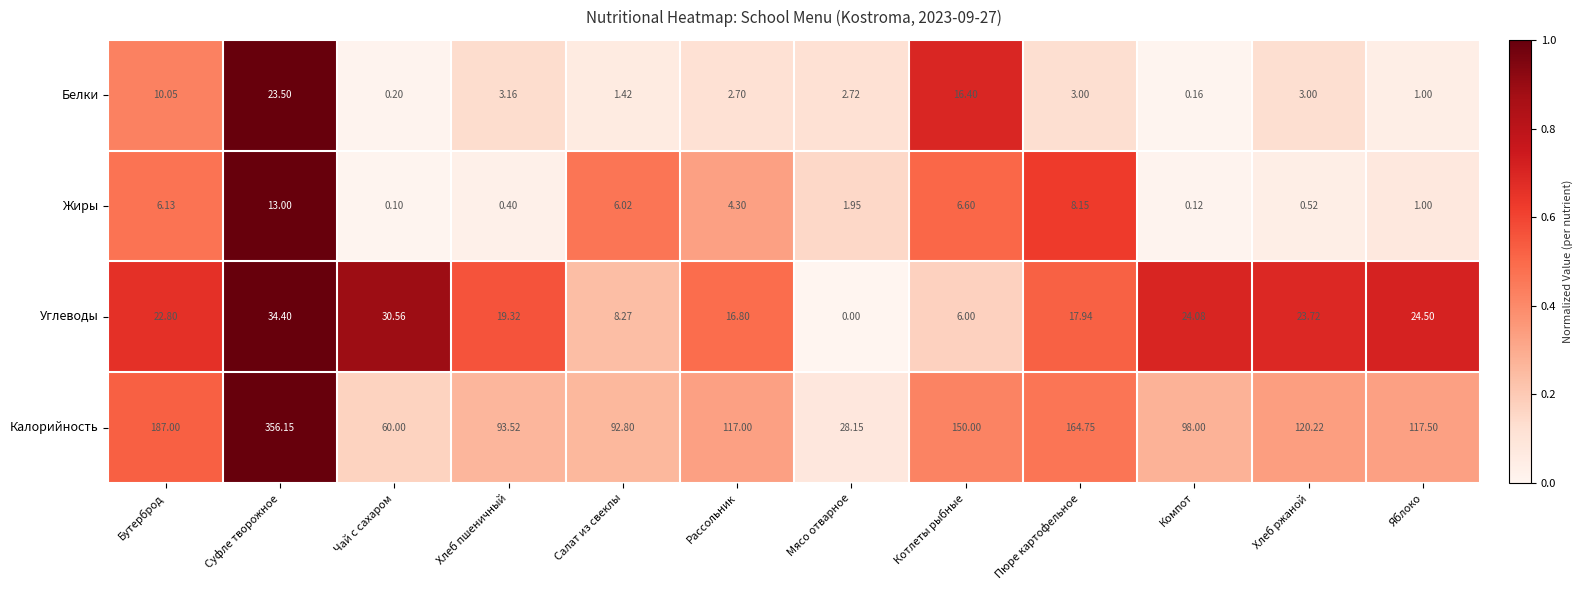

Rank the categories by Углеводы value from highest to lowest.

Суфле творожное, Чай с сахаром, Яблоко, Компот, Хлеб ржаной, Бутерброд, Хлеб пшеничный, Пюре картофельное, Рассольник, Салат из свеклы, Котлеты рыбные, Мясо отварное